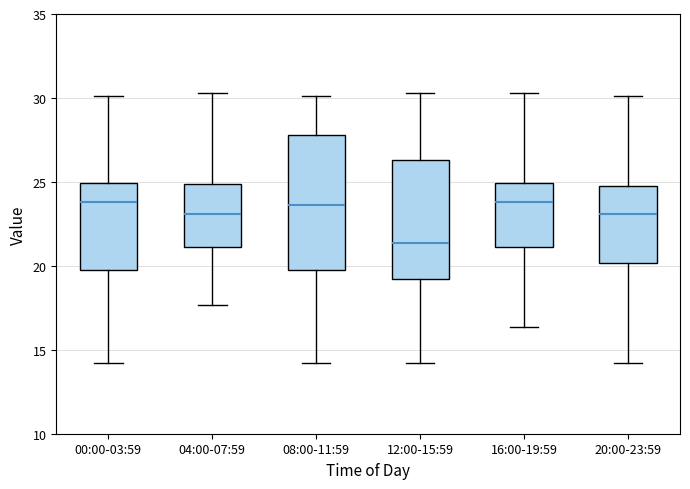

Reading left to right, transcribe this box plot: for each box, give where its median line is, the range the box spans, and where its two whiskers end, as read against the y-axis. The values are not printed on the chart, so give them approximately, as read against the axis.

00:00-03:59: median 24.0, box 20.0 to 25.0, whiskers 14.0 to 30.0
04:00-07:59: median 23.0, box 21.0 to 25.0, whiskers 17.5 to 30.5
08:00-11:59: median 23.5, box 20.0 to 28.0, whiskers 14.0 to 30.0
12:00-15:59: median 21.5, box 19.0 to 26.5, whiskers 14.0 to 30.5
16:00-19:59: median 24.0, box 21.0 to 25.0, whiskers 16.5 to 30.5
20:00-23:59: median 23.0, box 20.0 to 25.0, whiskers 14.0 to 30.0